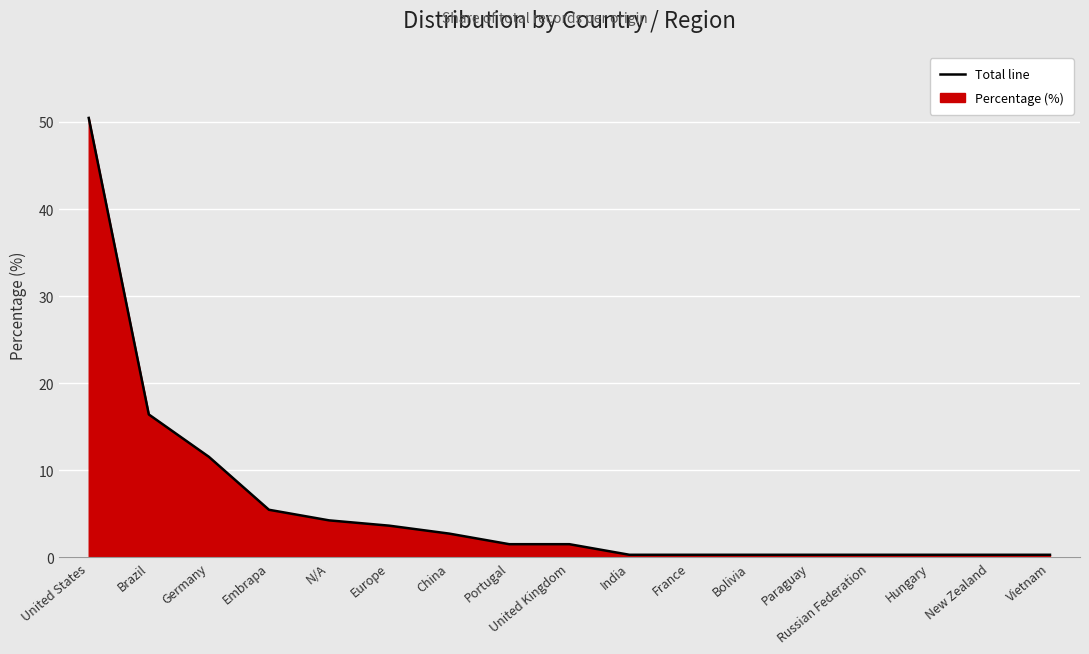

What is the label of the 5th point from the left?

N/A